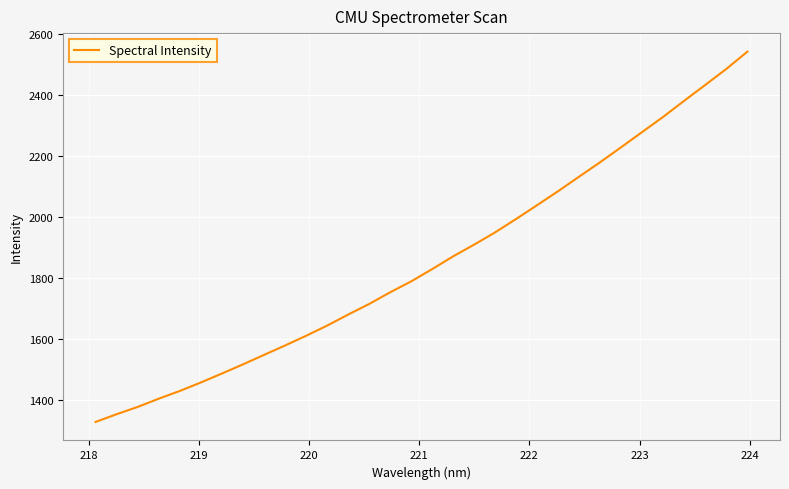

What is the difference between the maximum and minimum values?

1214.7